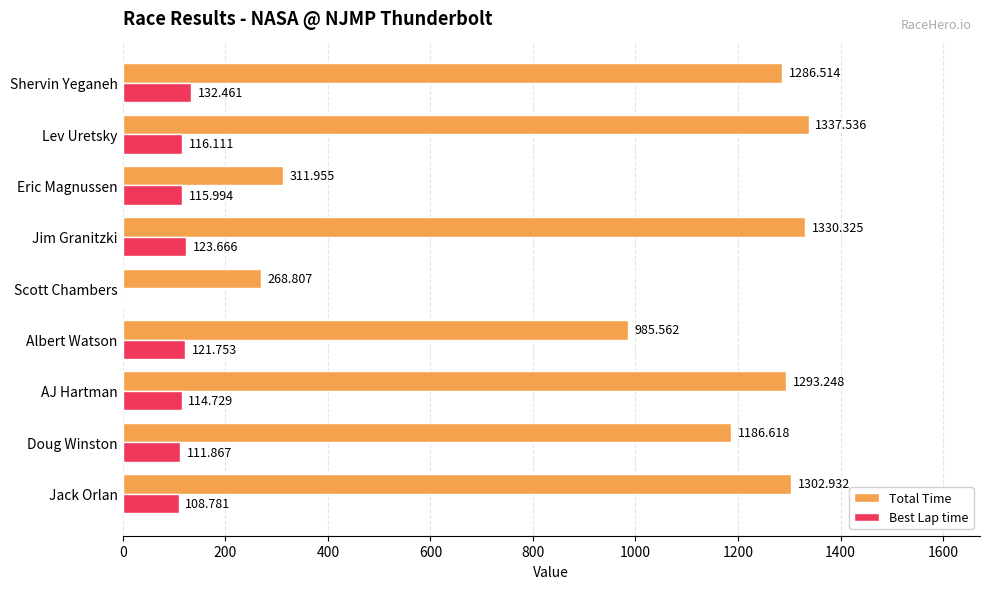

Between AJ Hartman and Eric Magnussen, which series saw the biggest shift?

Total Time